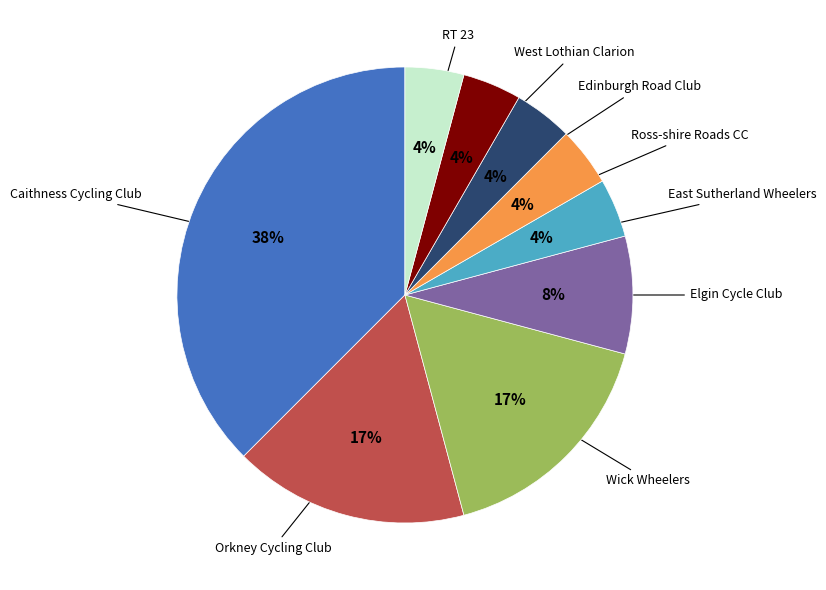

To the nearest percent, what is the average slice percentage?

11%